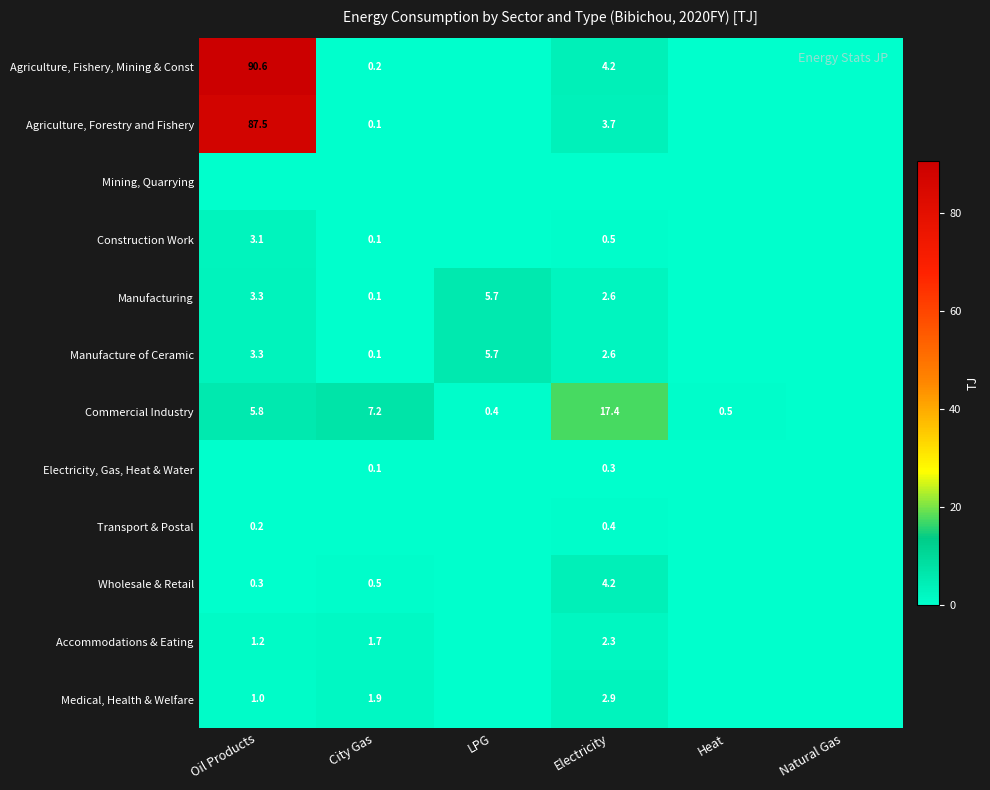

The Manufacture of Ceramic series shows 5.7 at LPG. True or false?

True